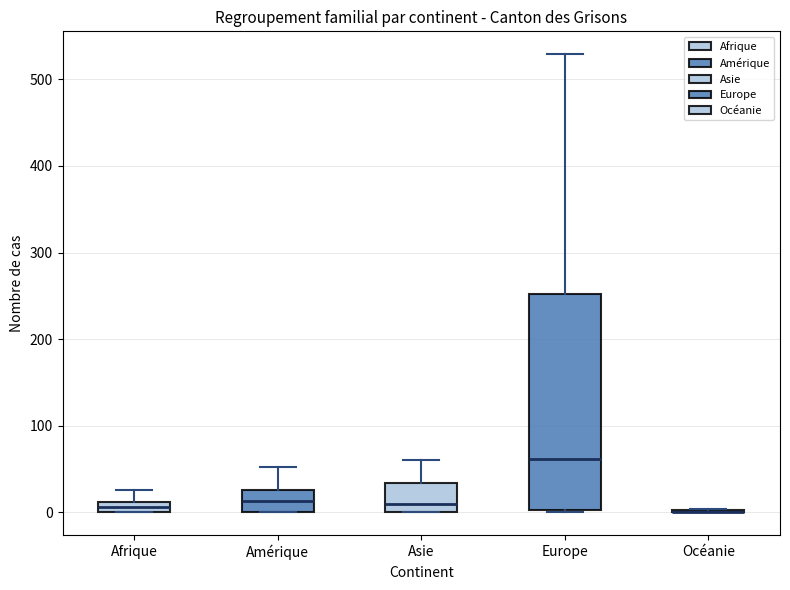

Where is the upper edge of the box for Europe on the y-axis? The values are not printed on the chart, so give them approximately, as read against the axis.

250